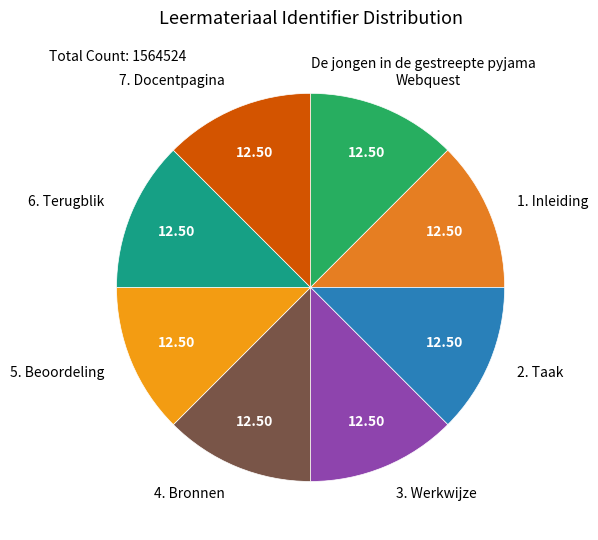

What is the ratio of the value at 1. Inleiding to the value at 6. Terugblik?

1.0